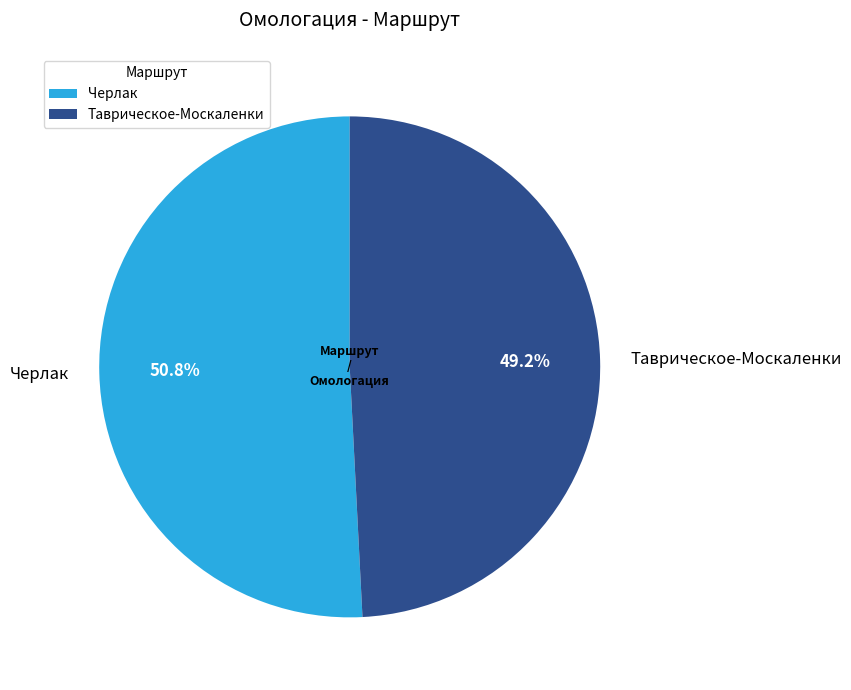

To the nearest percent, what percentage of the pie is Черлак?

51%